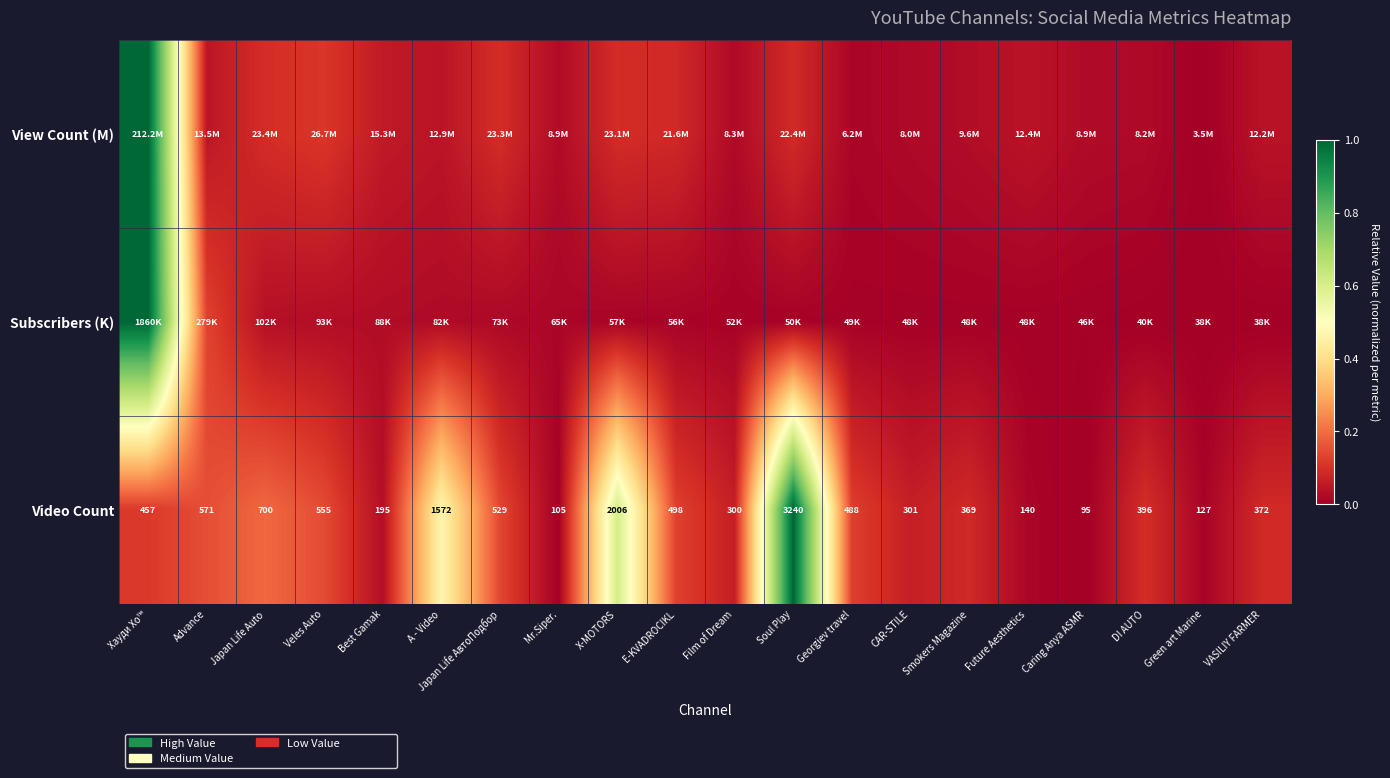

How many distinct data groups are displayed?

3